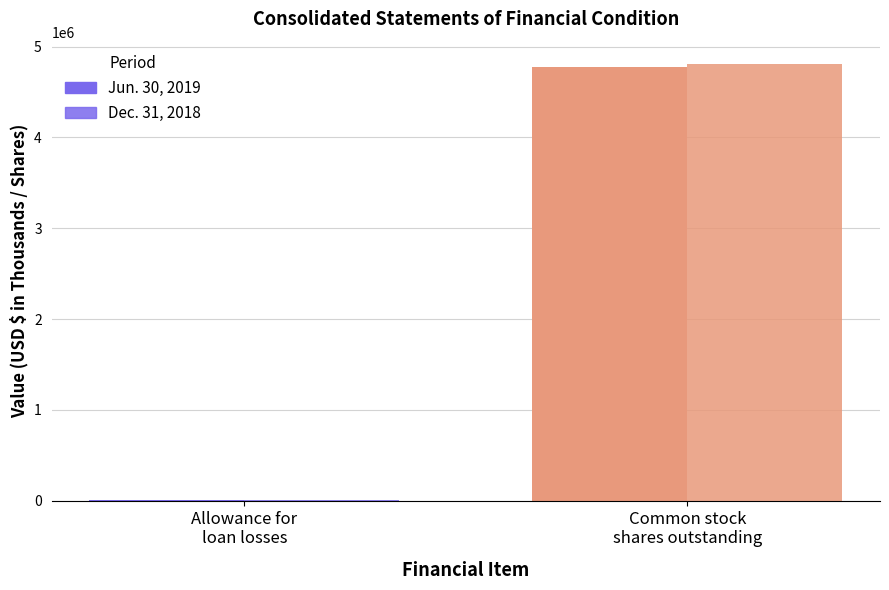

At which label does Dec. 31, 2018 reach its peak?

Common stock
shares outstanding